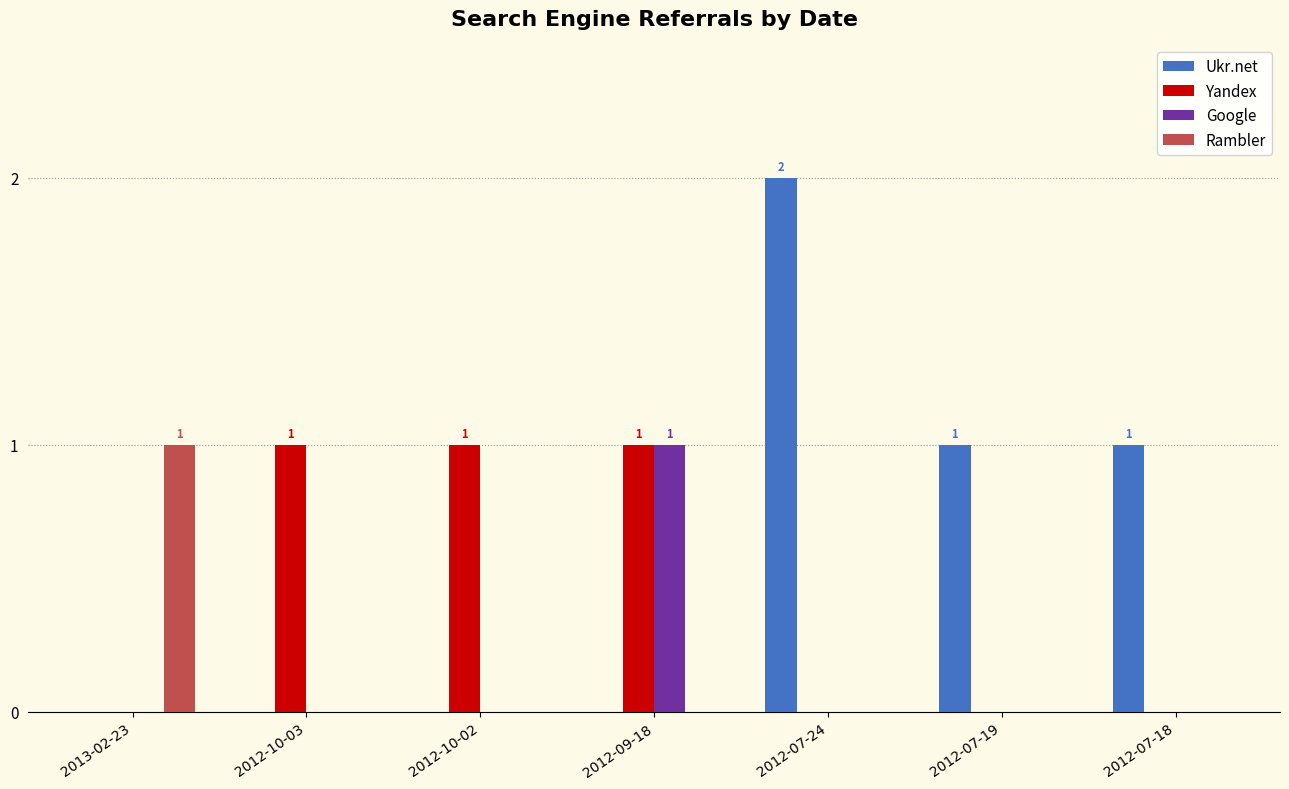

Reading left to right, transcribe all the data shown in this chart.

Ukr.net: 2013-02-23=0	2012-10-03=0	2012-10-02=0	2012-09-18=0	2012-07-24=2	2012-07-19=1	2012-07-18=1
Yandex: 2013-02-23=0	2012-10-03=1	2012-10-02=1	2012-09-18=1	2012-07-24=0	2012-07-19=0	2012-07-18=0
Google: 2013-02-23=0	2012-10-03=0	2012-10-02=0	2012-09-18=1	2012-07-24=0	2012-07-19=0	2012-07-18=0
Rambler: 2013-02-23=1	2012-10-03=0	2012-10-02=0	2012-09-18=0	2012-07-24=0	2012-07-19=0	2012-07-18=0